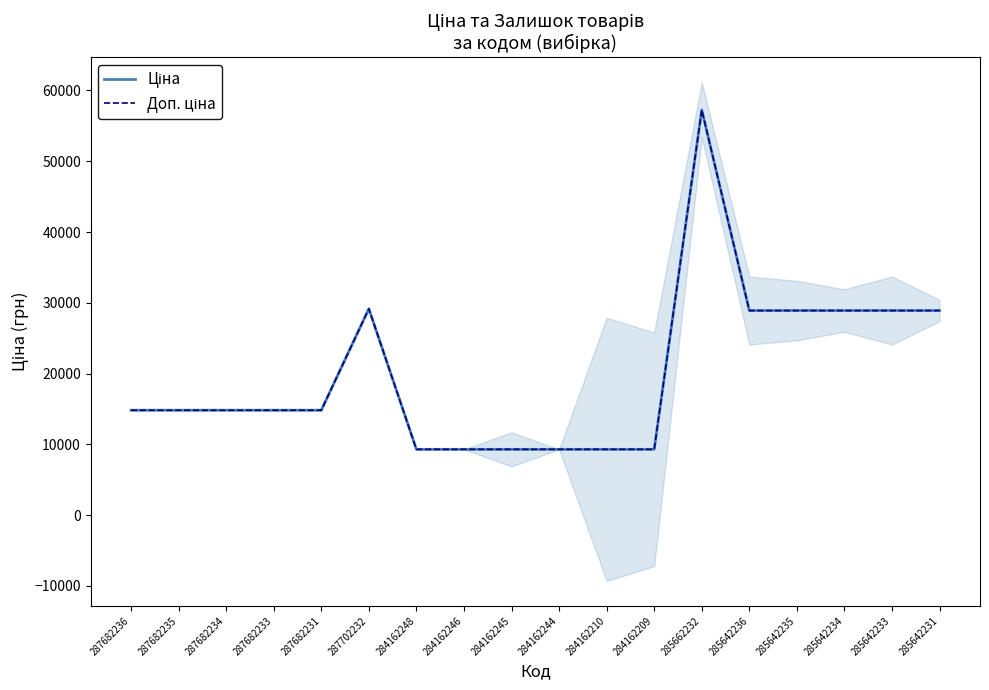

Does the chart display data point markers on the line(s)?

No